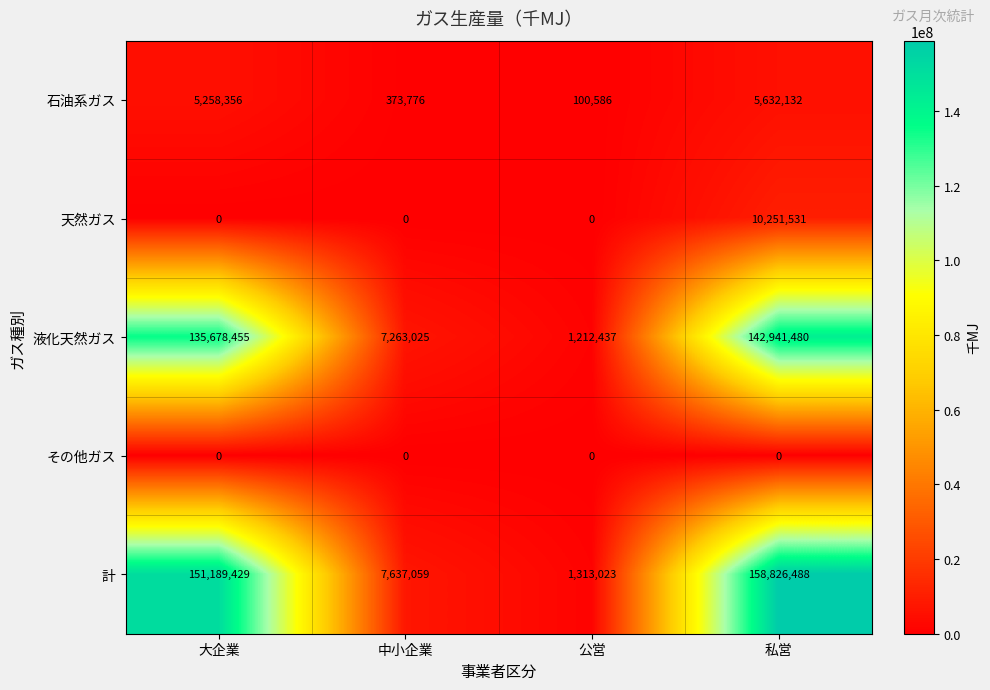

What is the difference between the highest and lowest values at 私営?

158826488